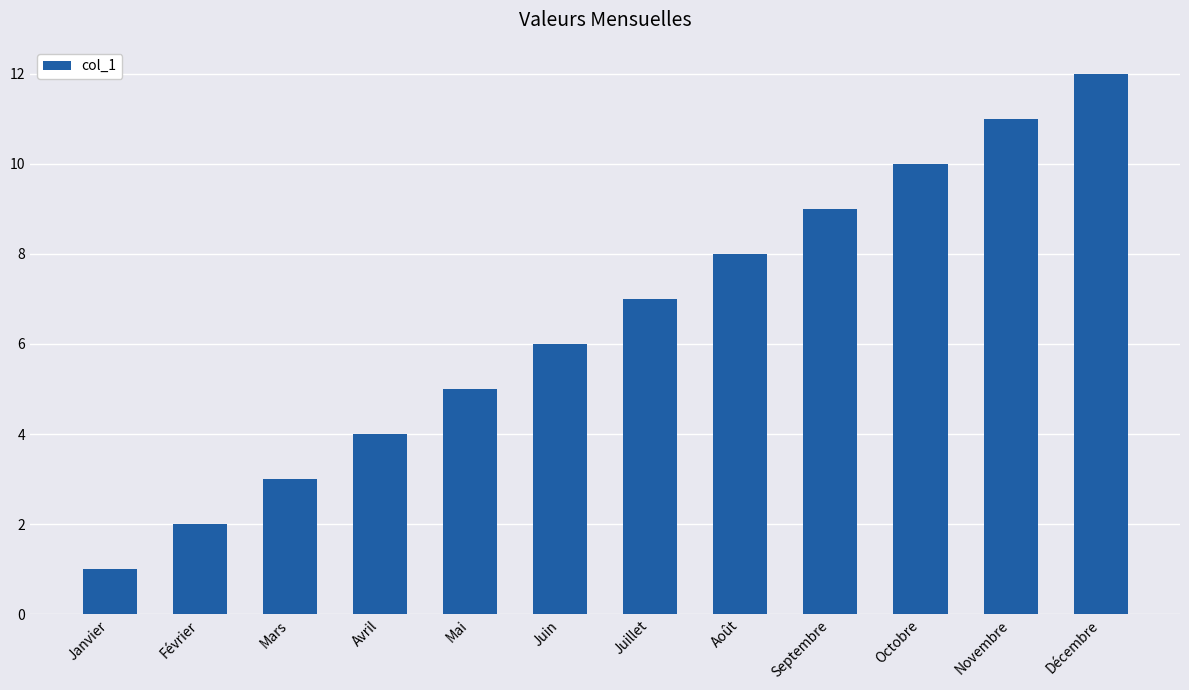

What is the maximum value shown in the chart?

12